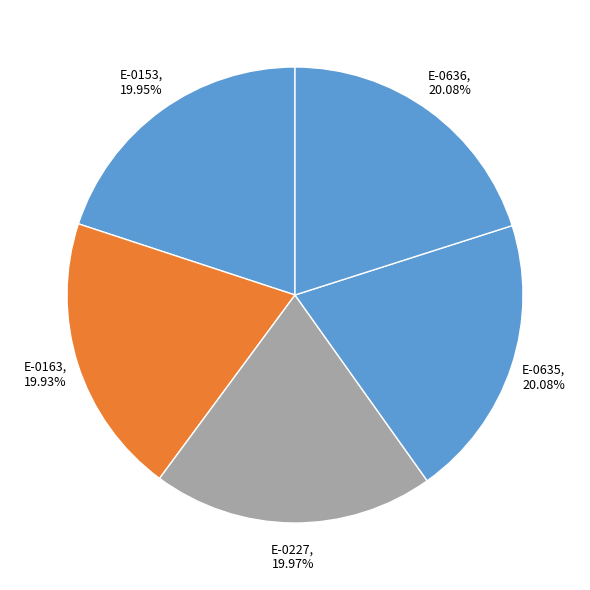

What percentage is the E-0227 slice, to the nearest percent?

20%